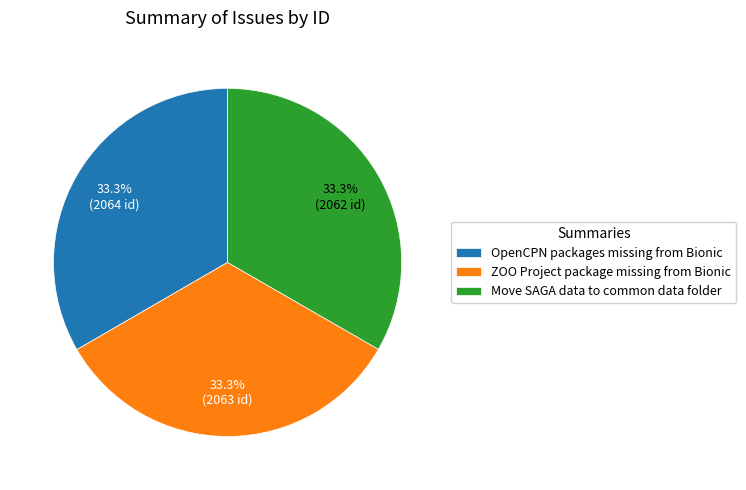

True or false: ZOO Project package missing from Bionic accounts for 33% of the total.

True